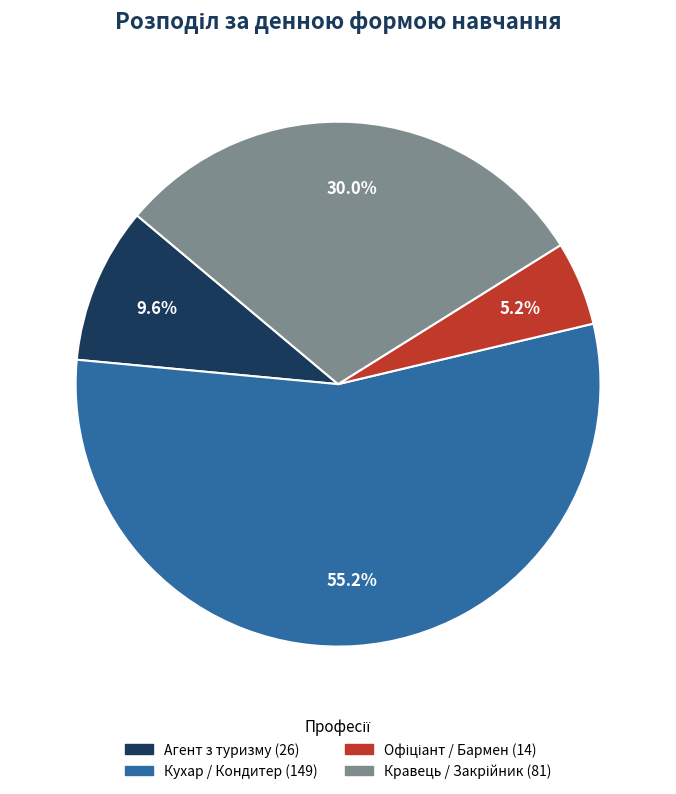

Count the number of slices in the pie.

4